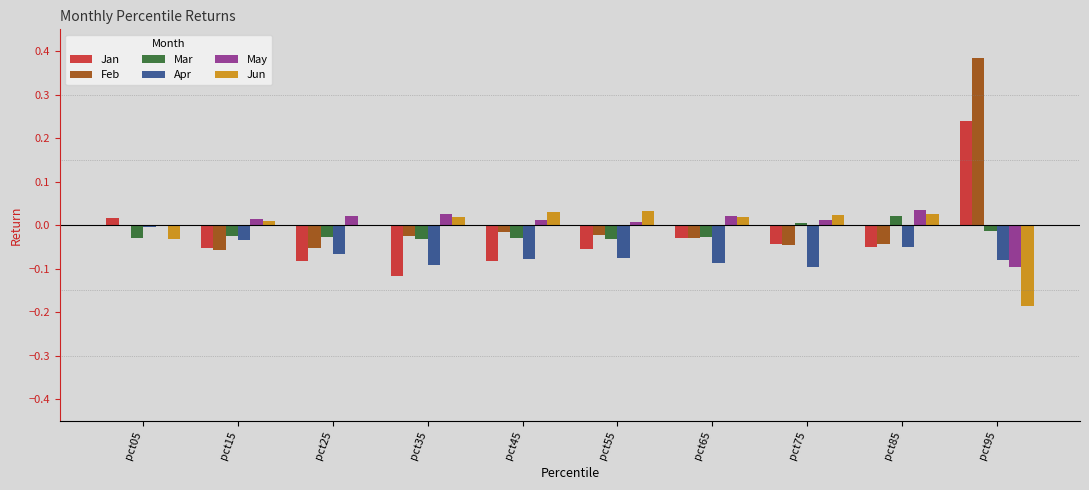

The value of Feb at pct25 is -0.1. True or false?

True